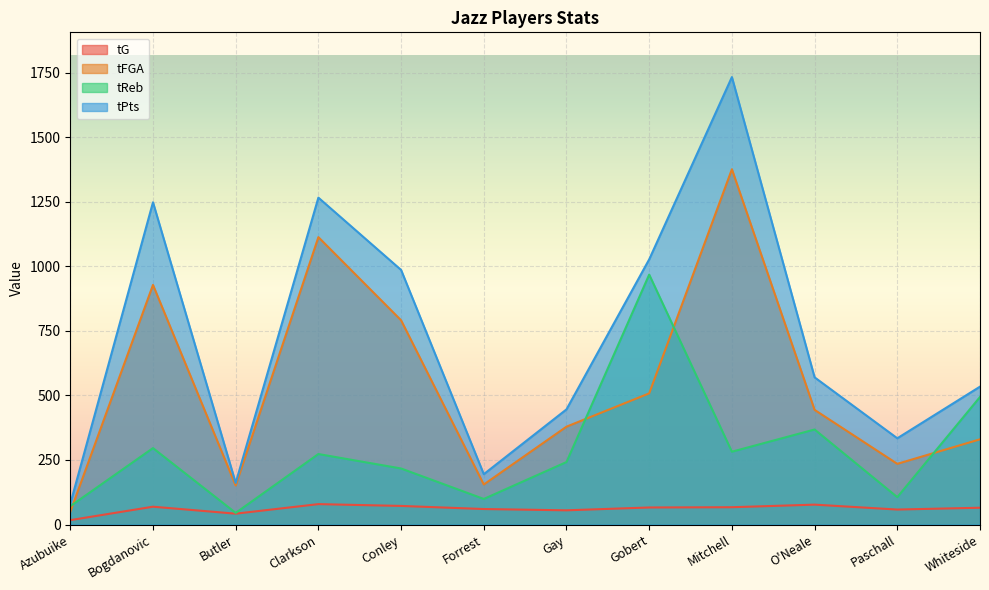

What position from the left is Forrest?

6